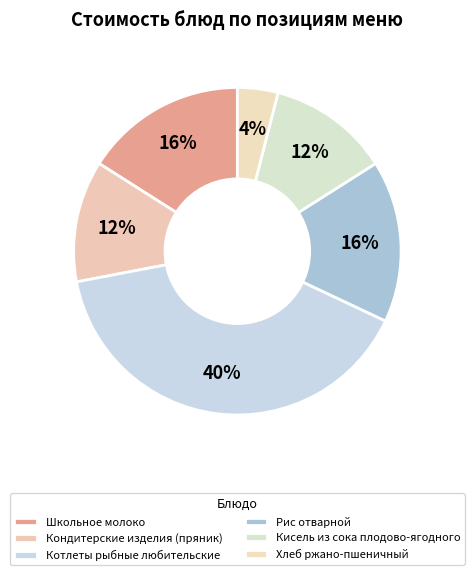

Rank the categories by value from highest to lowest.

Котлеты рыбные любительские, Школьное молоко, Рис отварной, Кондитерские изделия (пряник), Кисель из сока плодово-ягодного, Хлеб ржано-пшеничный